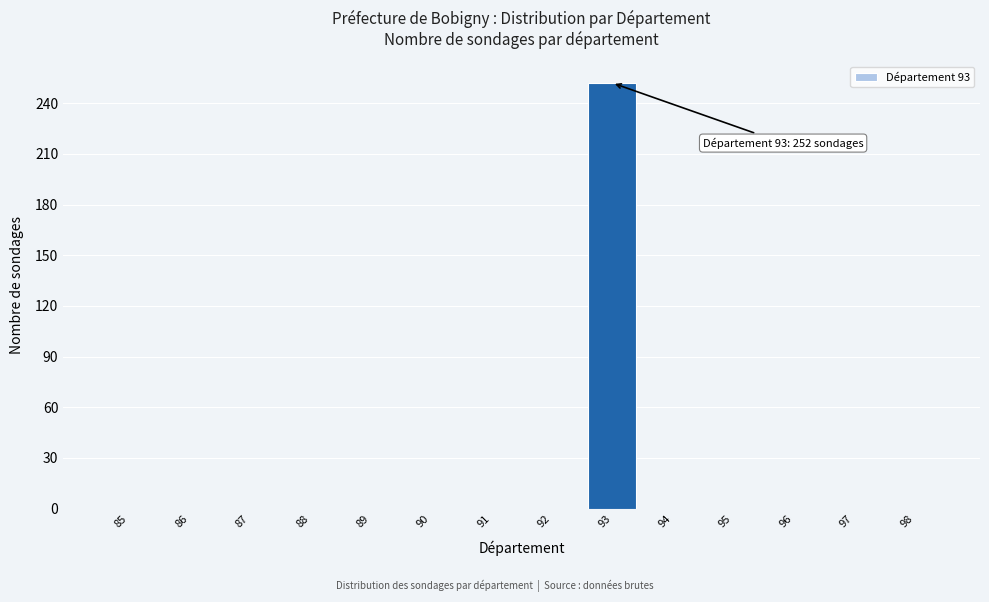

Reading right to left, transcribe all the data shown in this chart.

98=0	97=0	96=0	95=0	94=0	93=252	92=0	91=0	90=0	89=0	88=0	87=0	86=0	85=0